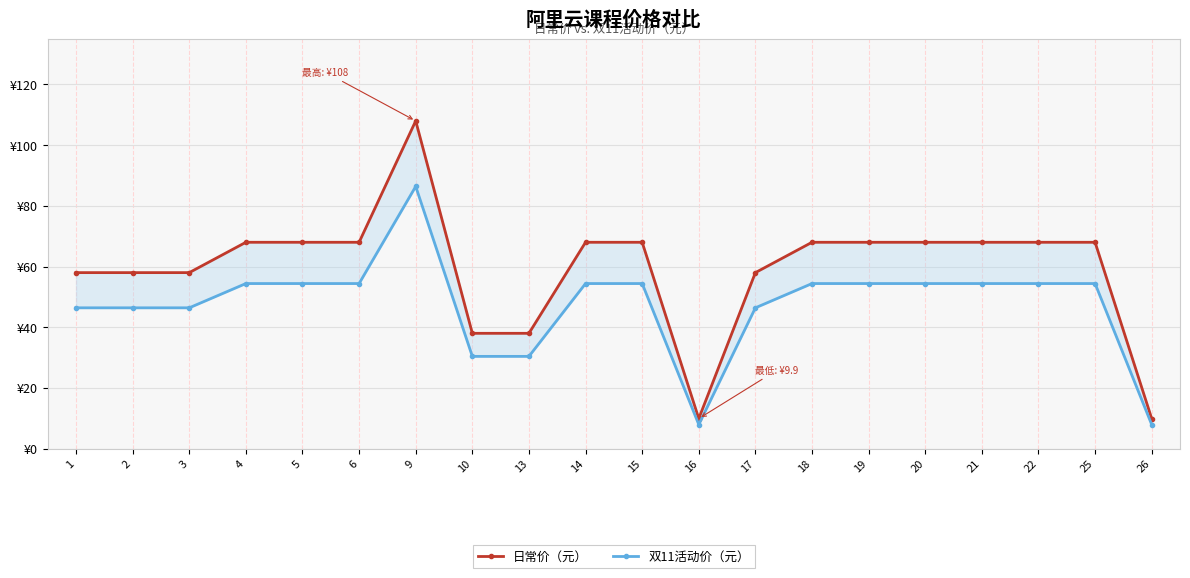

What are all the series names shown in the legend?

日常价（元）, 双11活动价（元）